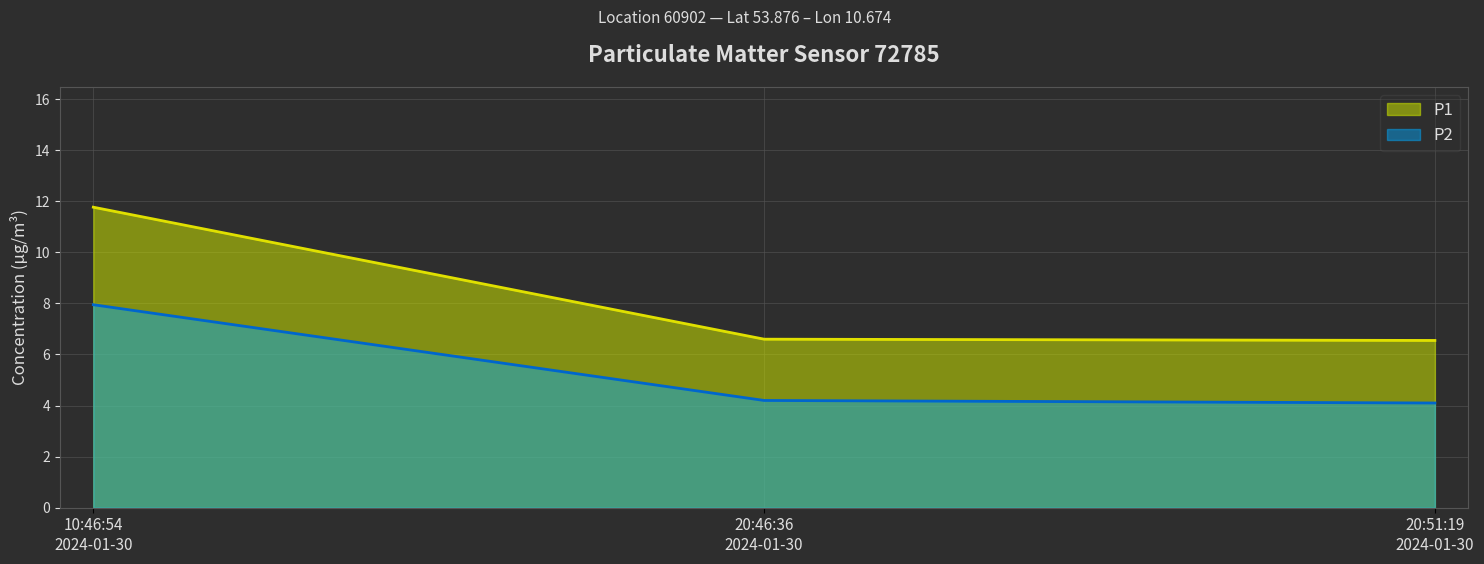

Which series has the largest total across all categories?

P1